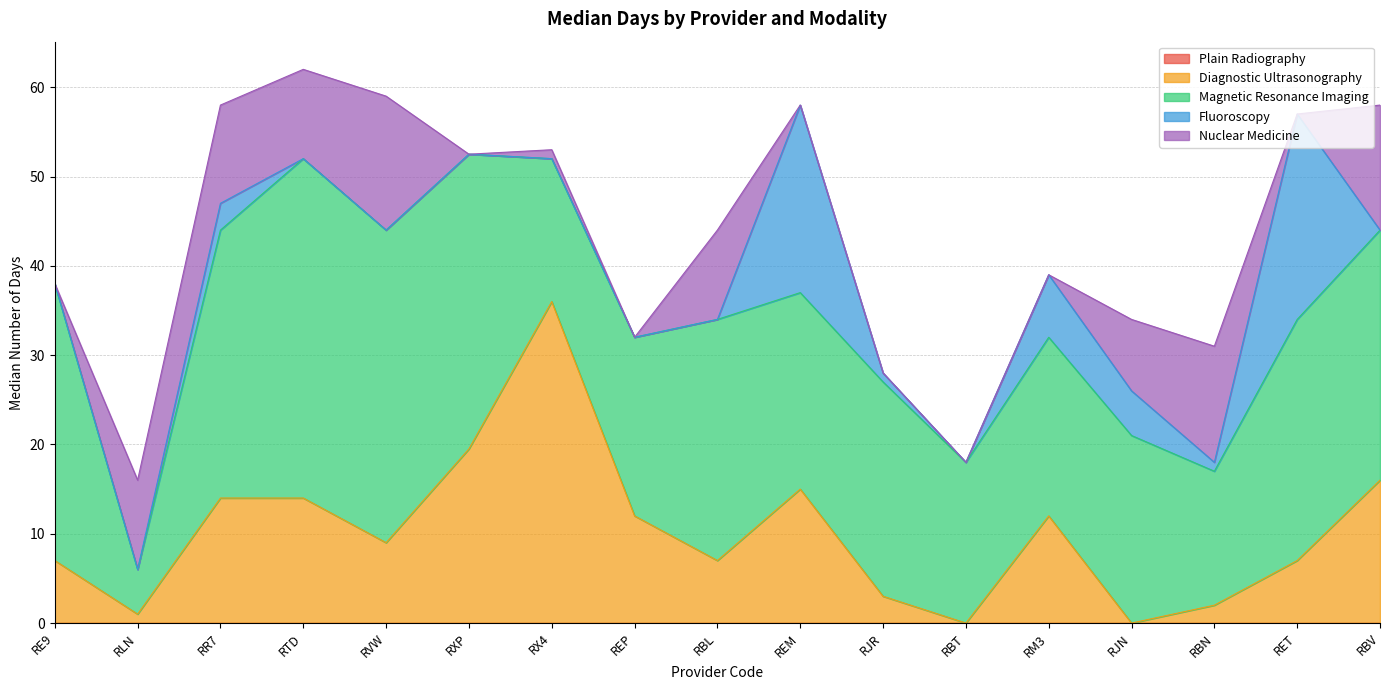

At which label does Diagnostic Ultrasonography reach its peak?

RX4